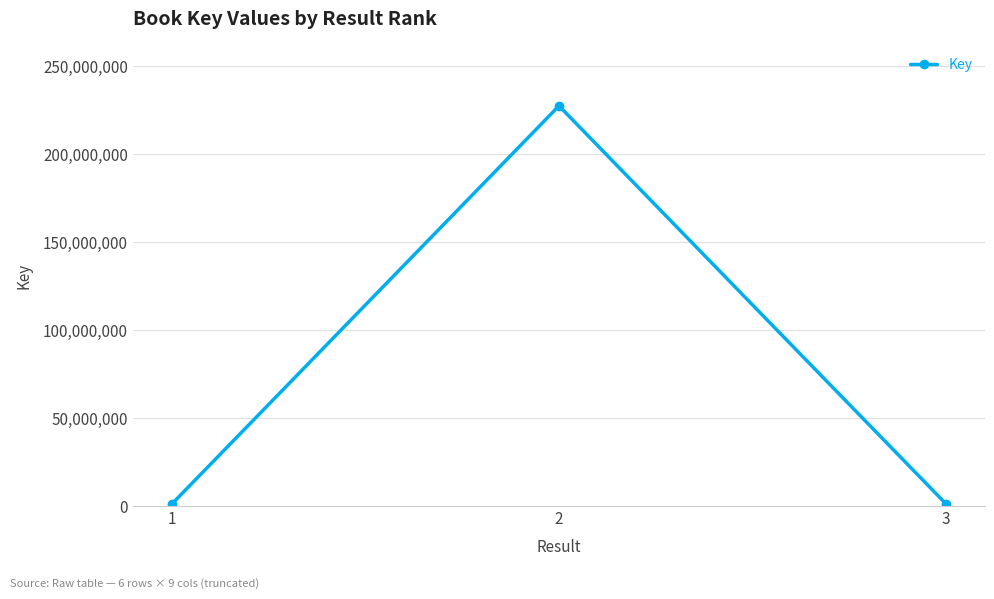

Which label corresponds to the largest value in the chart?

2